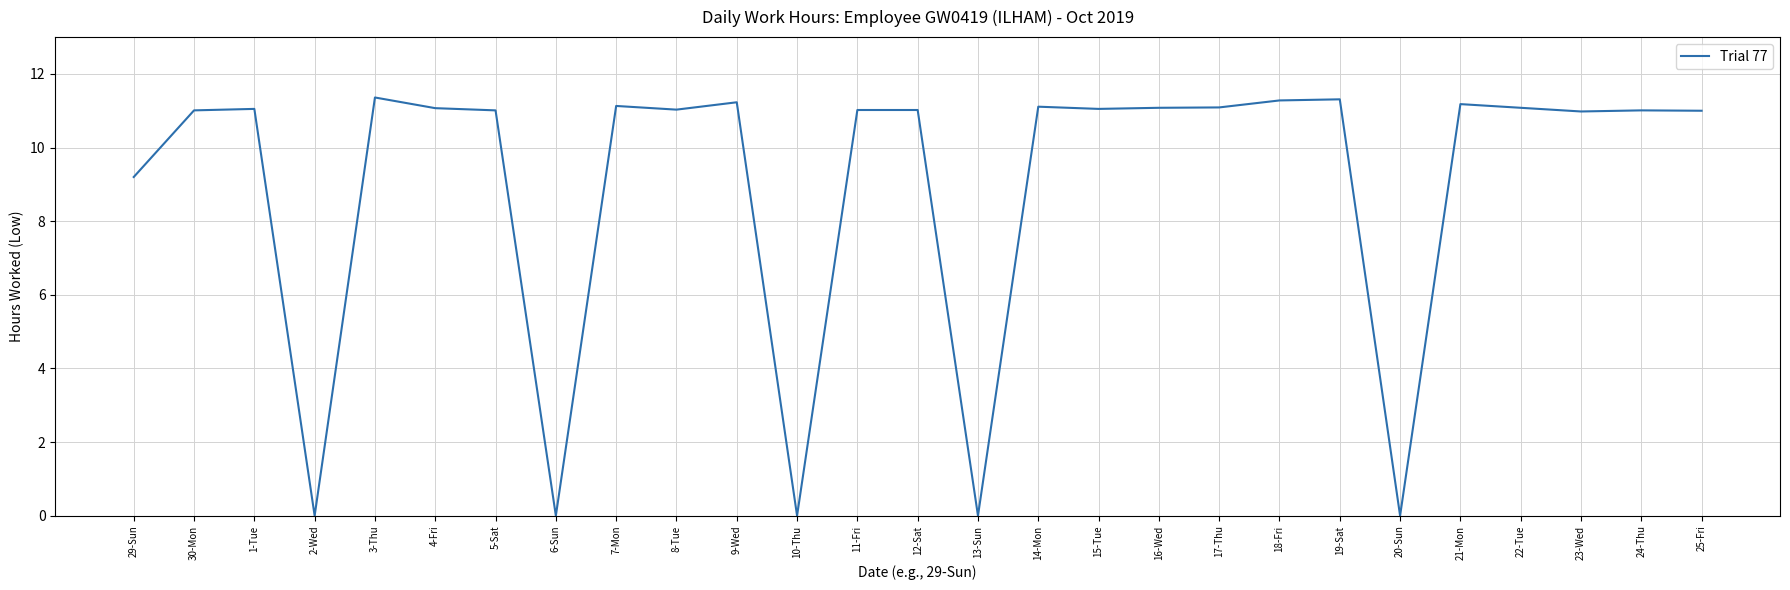

What is the maximum value shown in the chart?

11.4